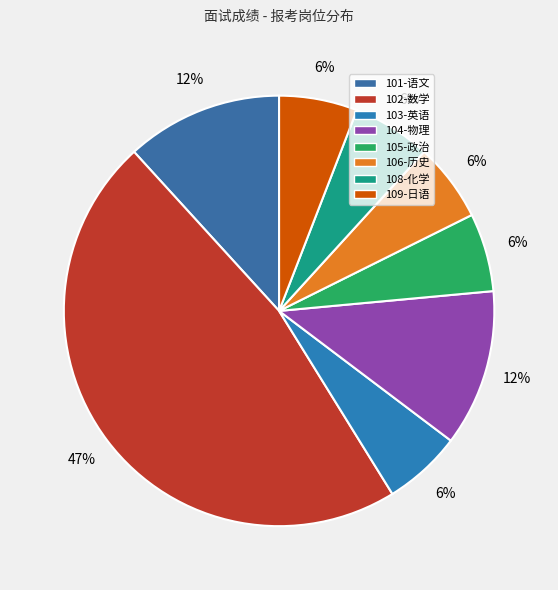

What is the ratio of the value at 104-物理 to the value at 102-数学?

0.2